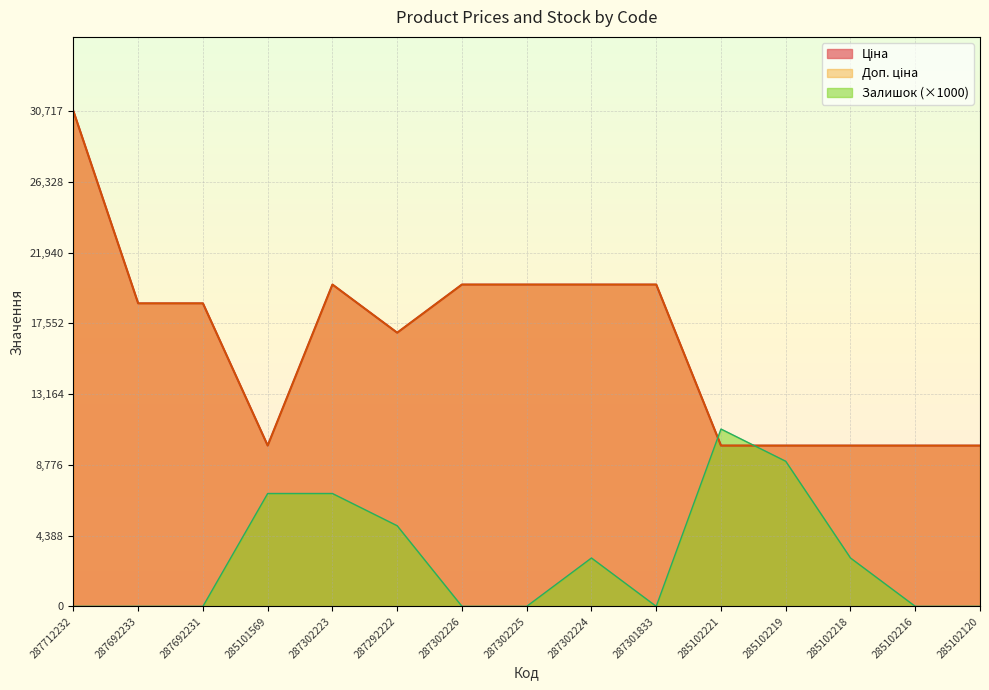

What are all the series names shown in the legend?

Ціна, Доп. ціна, Залишок